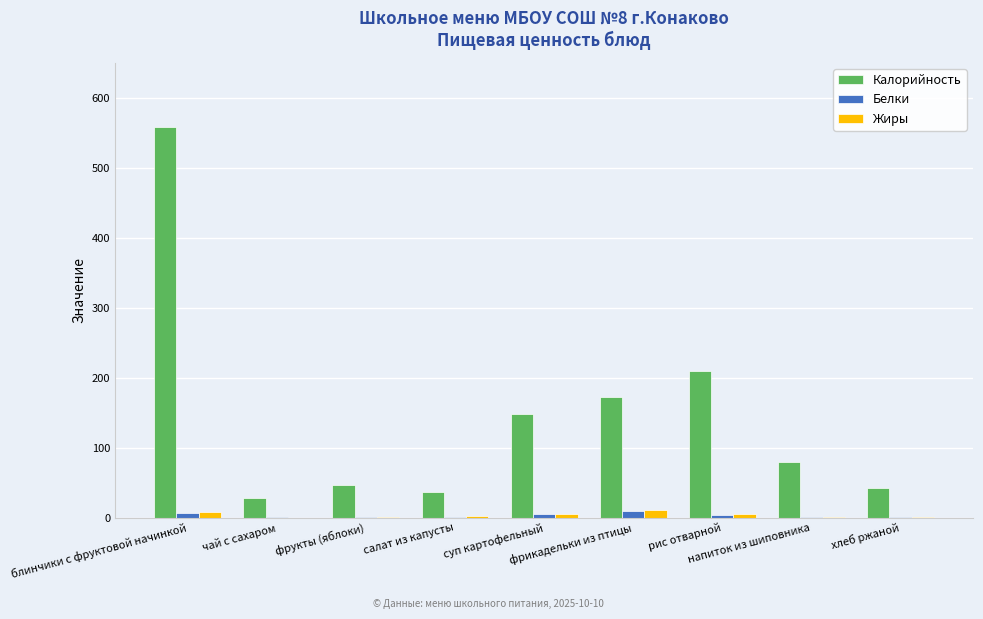

At which label is Калорийность closest to 293?

рис отварной